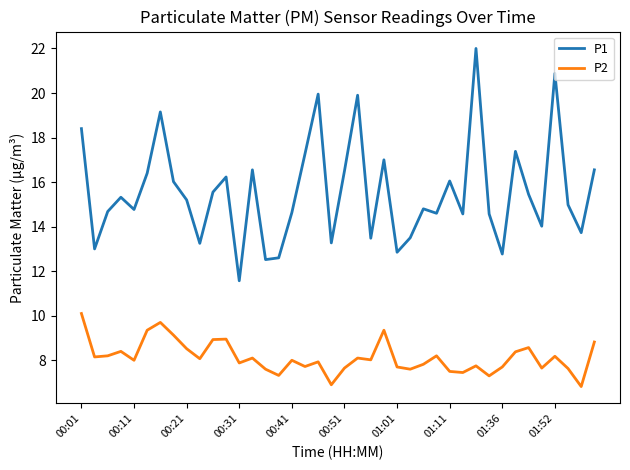

Count the number of data series in this chart.

2